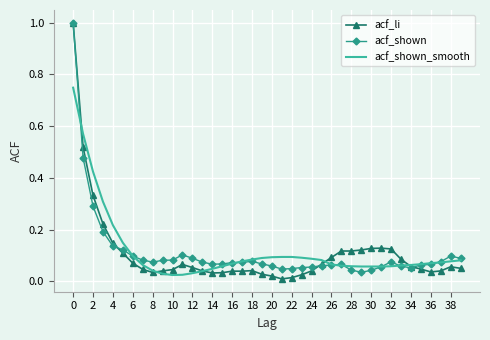

What is the maximum value shown in the chart?

1.0